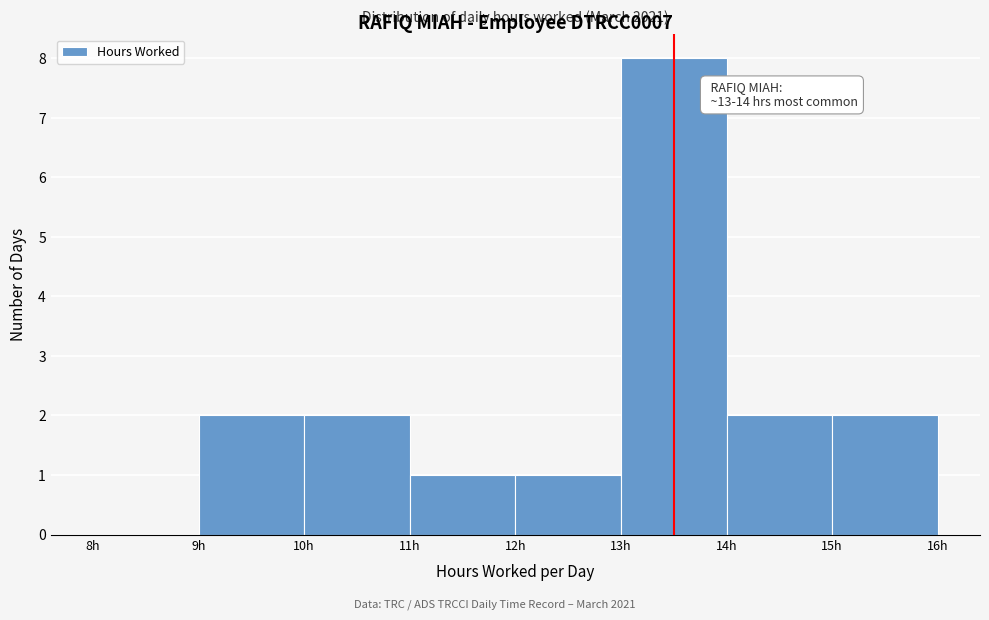

Which range on the x-axis has the tallest bar?

13 to 14